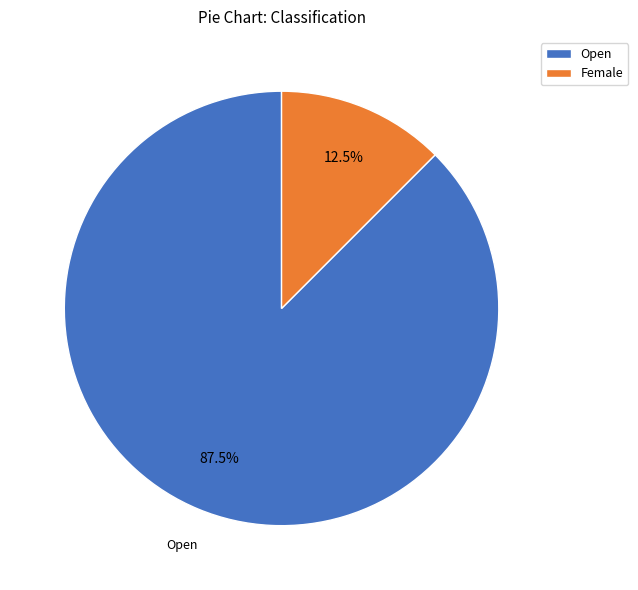

How many slices are in this pie chart?

2